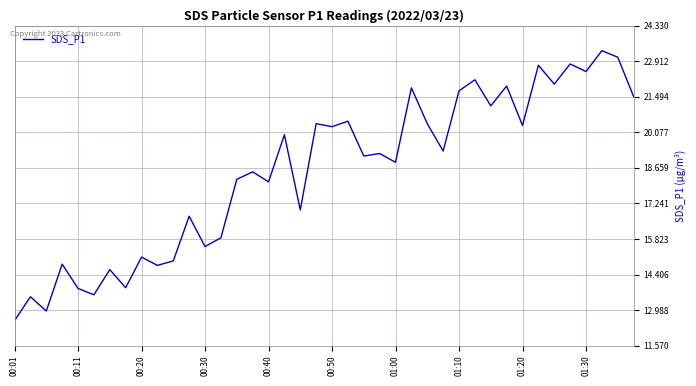

What is the difference between the maximum and minimum values?

10.8